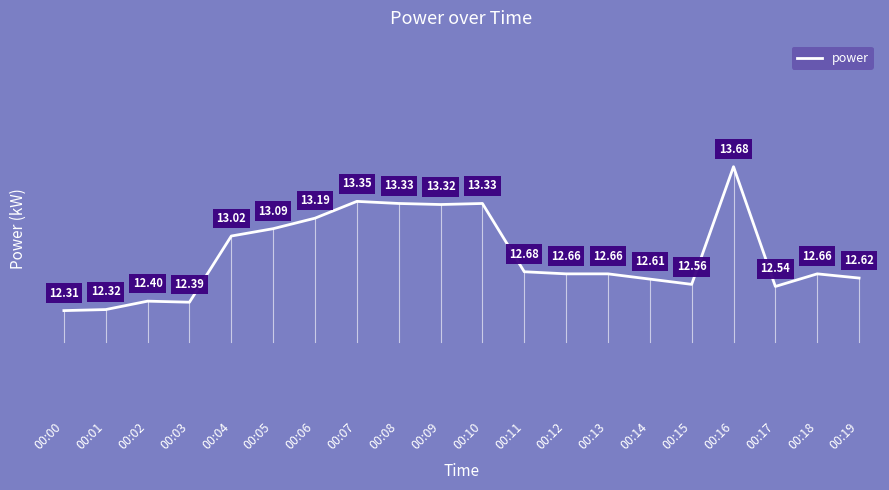

At which category does the chart reach its minimum across all series?

00:00